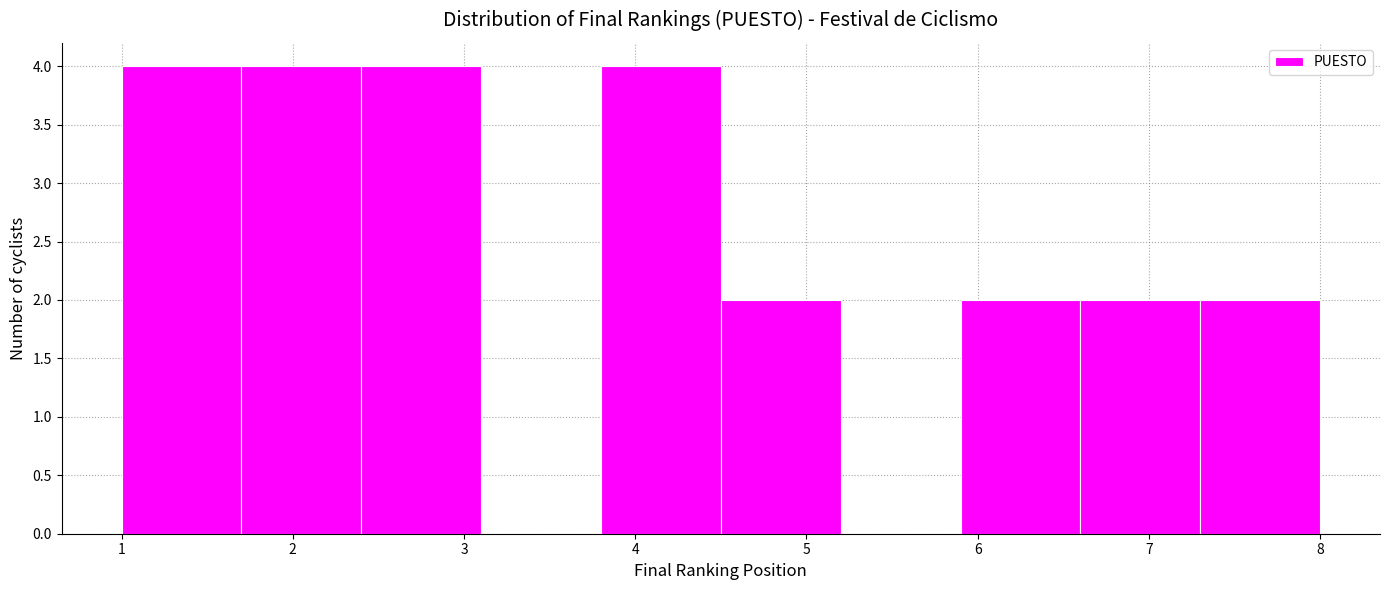

Reading left to right, list every bar in this chart as the range it spans on the x-axis followed by its height. The values are not printed on the chart, so give them approximately, as read against the axis.

1.0 to 1.7: 4
1.7 to 2.4: 4
2.4 to 3.1: 4
3.1 to 3.8: 0
3.8 to 4.5: 4
4.5 to 5.2: 2
5.2 to 5.9: 0
5.9 to 6.6: 2
6.6 to 7.3: 2
7.3 to 8.0: 2